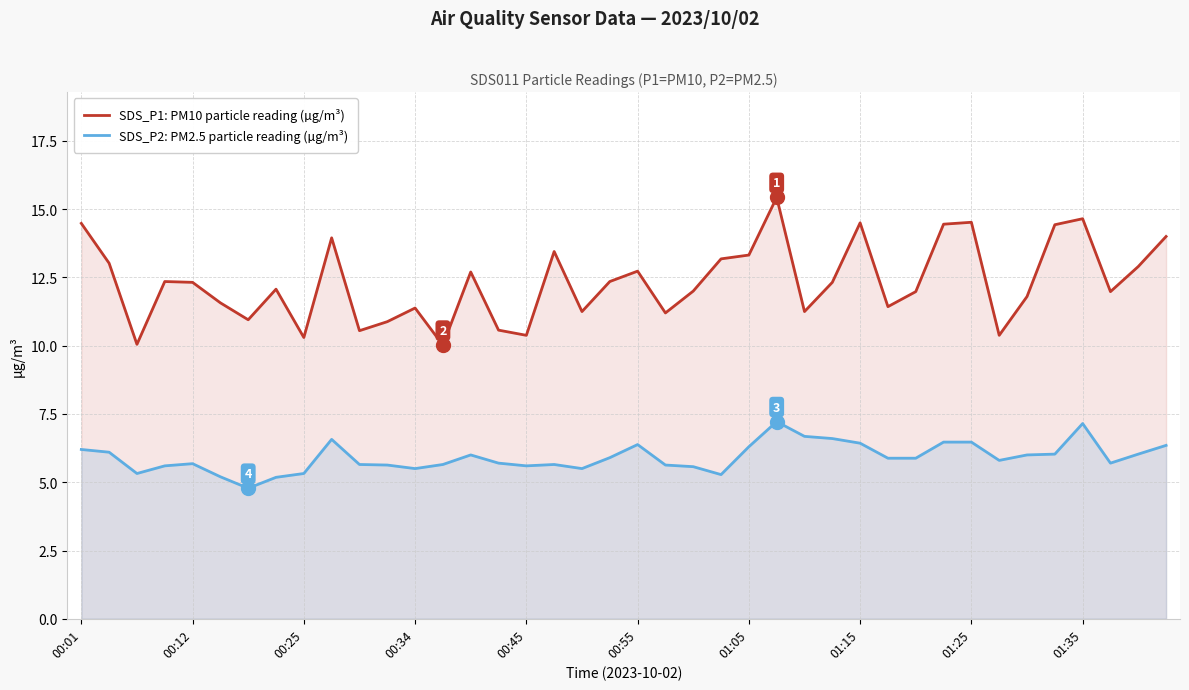

What are all the series names shown in the legend?

SDS_P1: PM10 particle reading (µg/m³), SDS_P2: PM2.5 particle reading (µg/m³)